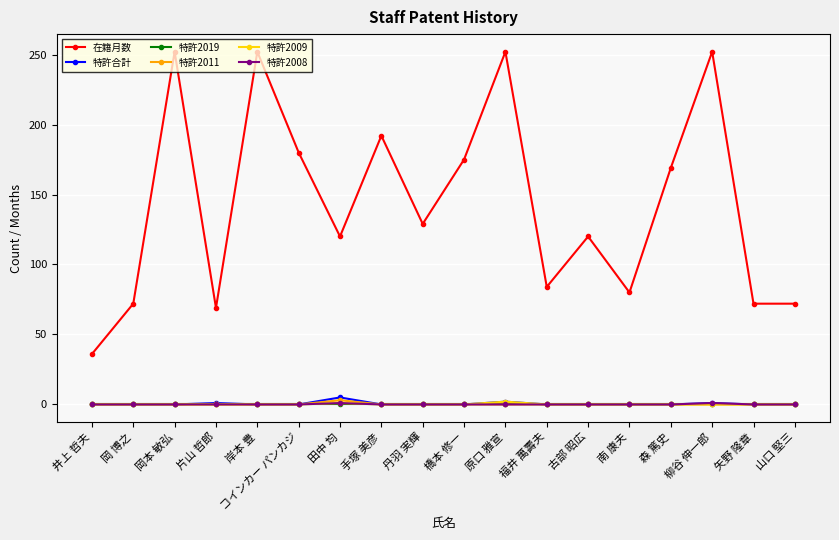

At which label does 在籍月数 reach its minimum?

井上 哲夫